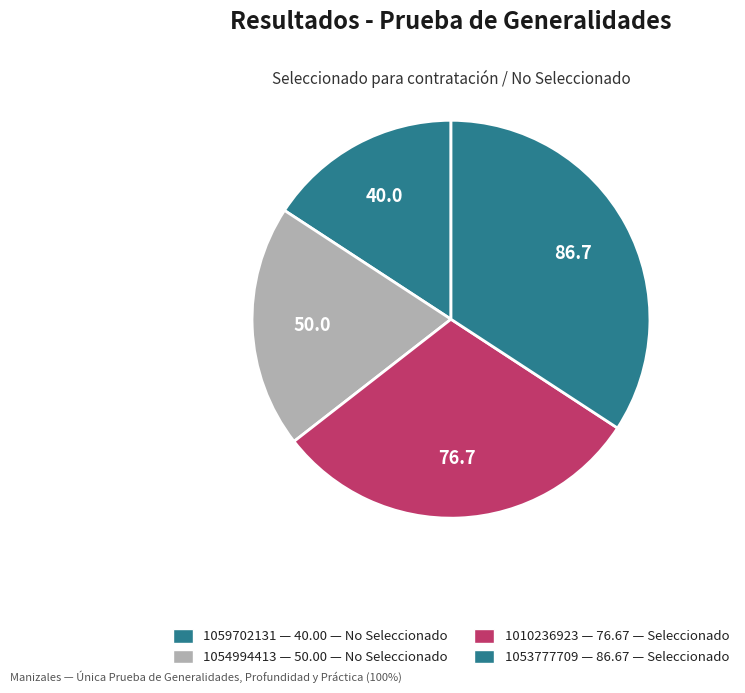

Does 1053777709 represent more than half of the total?

No